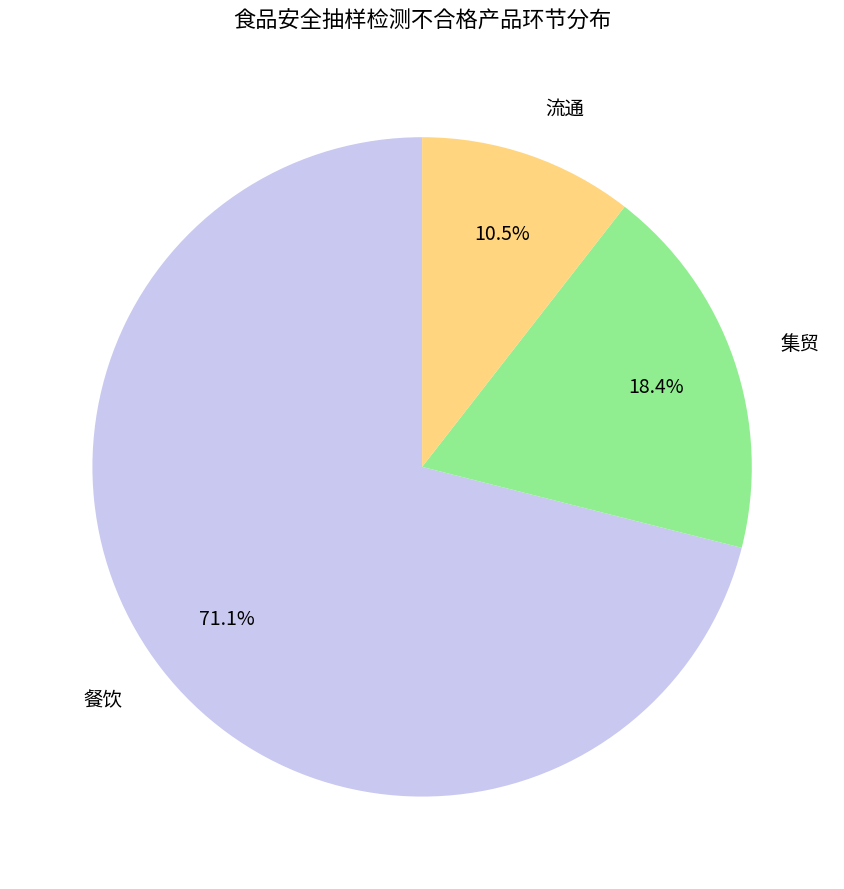

How many slices are in this pie chart?

3